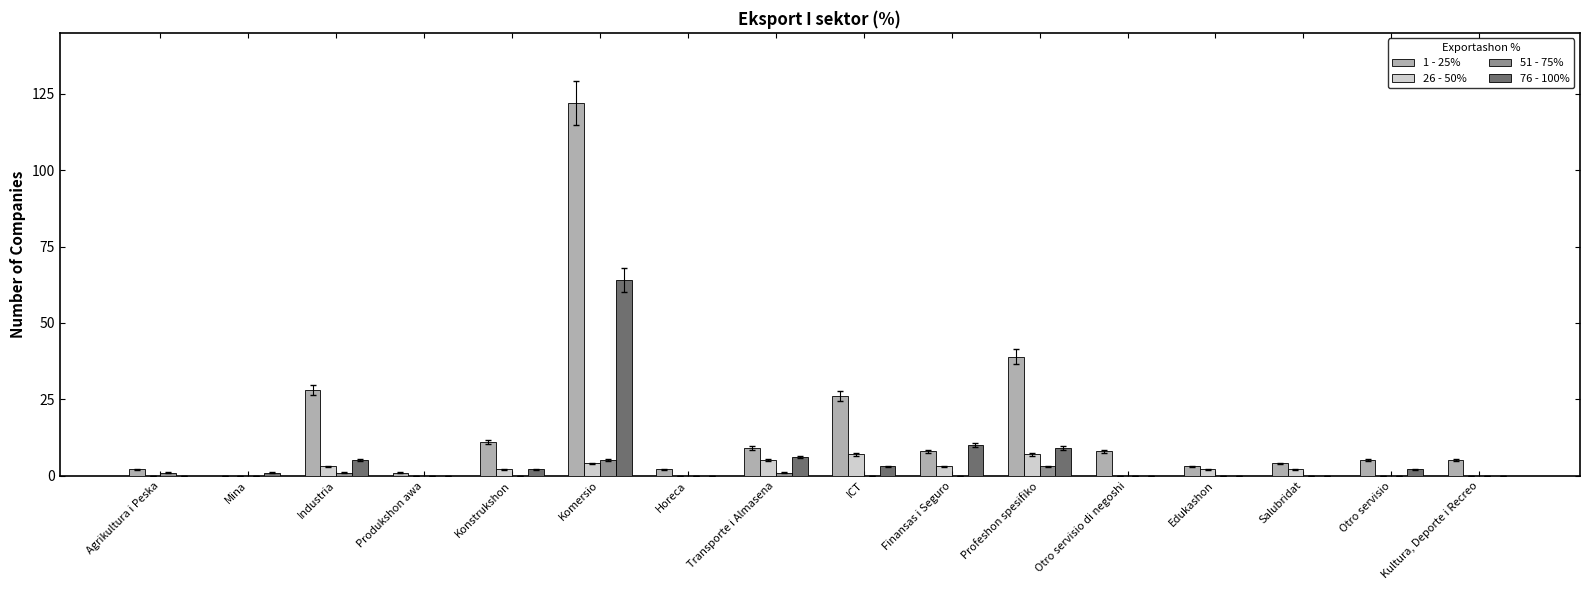

What is the highest value of the 26 - 50% series?

7